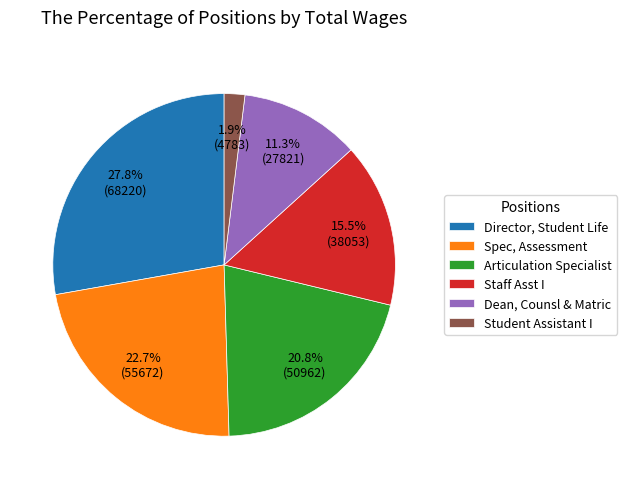

To the nearest percent, what is the average slice percentage?

17%